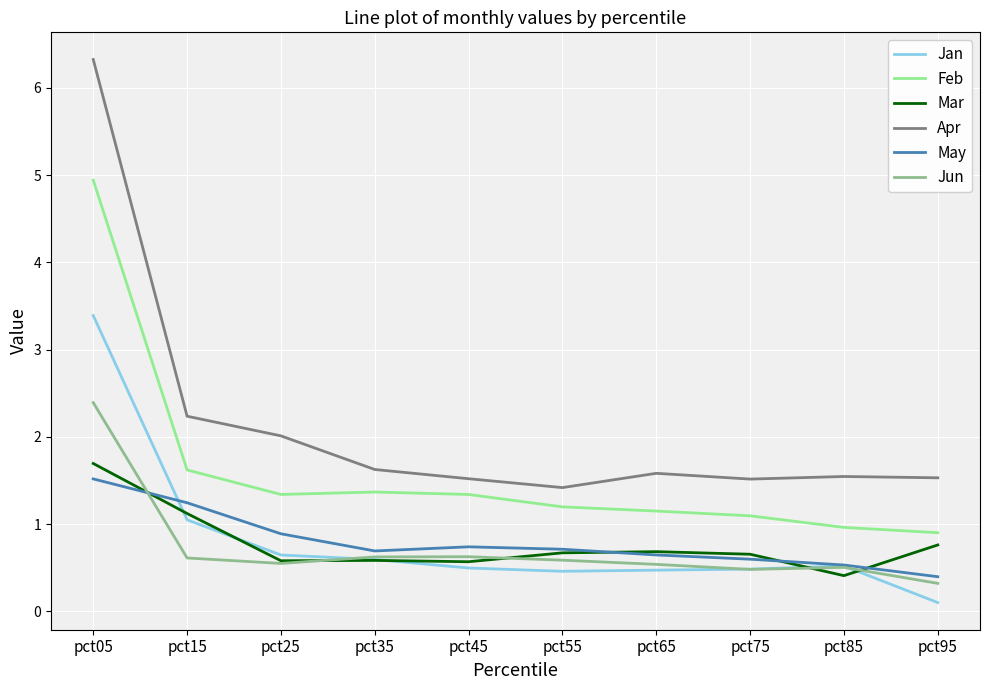

In Apr, how many points are higher than both neighbors (excluding endpoints)?

2